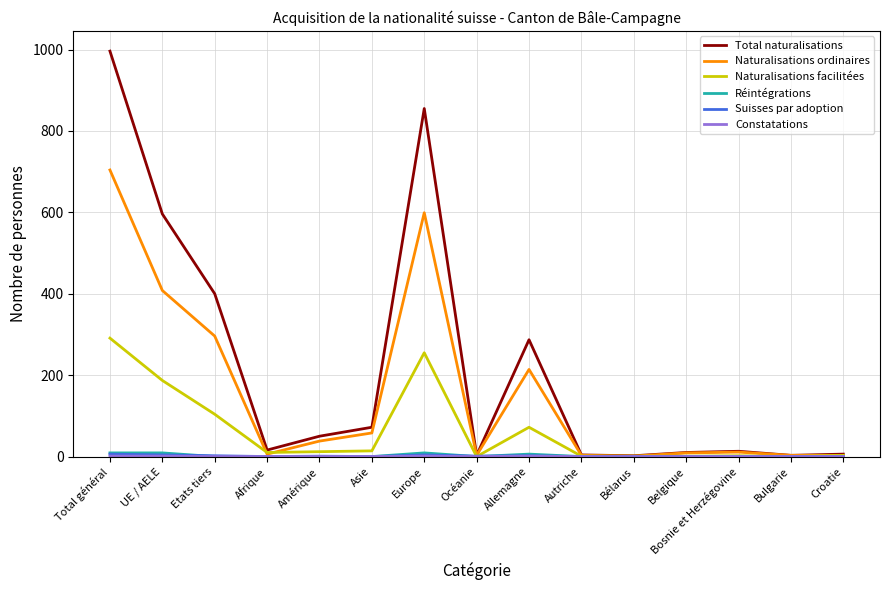

Which category has the highest value across all series?

Total général